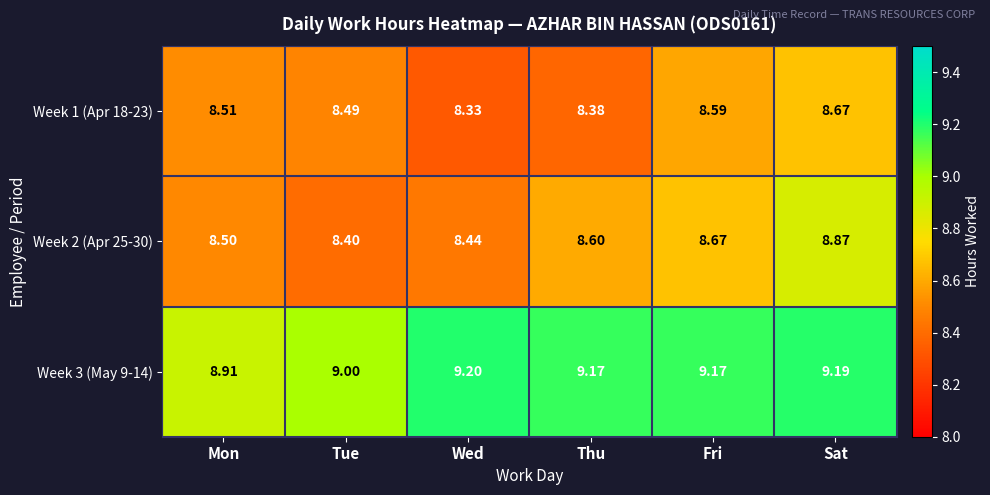

Which series has the widest spread of values?

Week 2 (Apr 25-30)